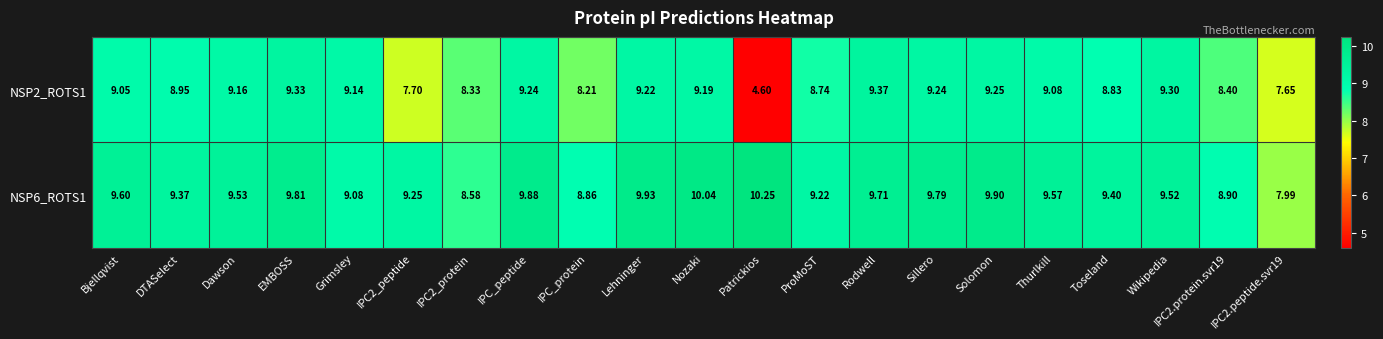

Count the number of categories in the chart.

21